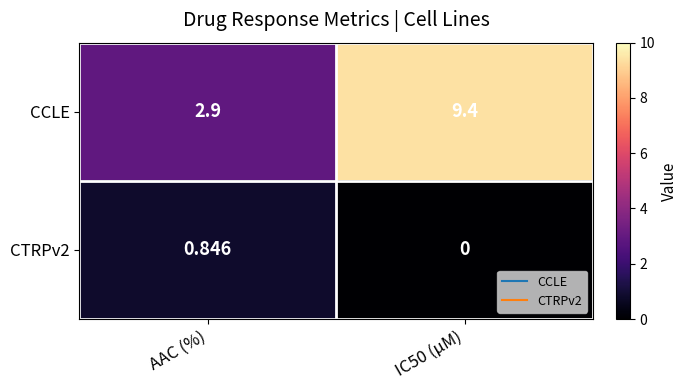

Which series changed the most between AAC (%) and IC50 (µM)?

CCLE